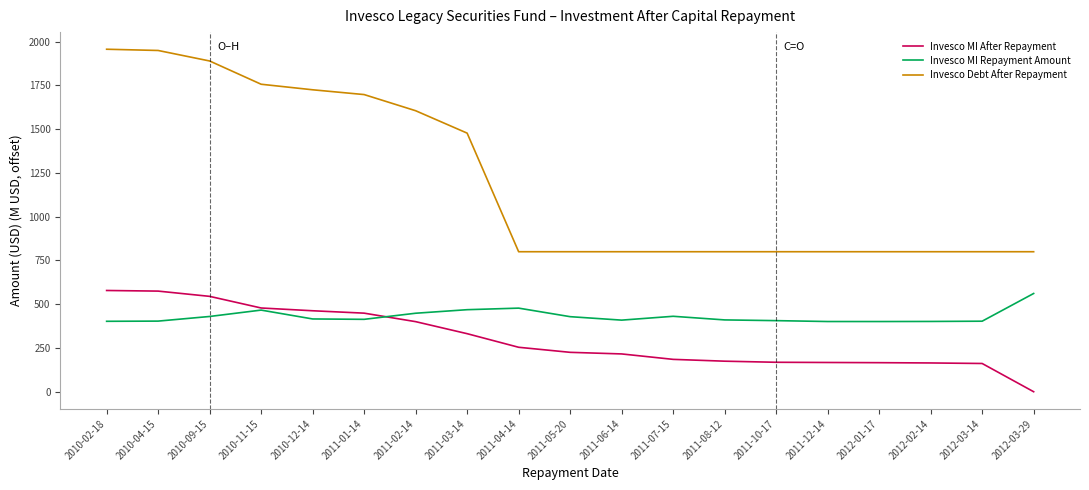

What is the total value across all series at 2011-04-14?

1531.7